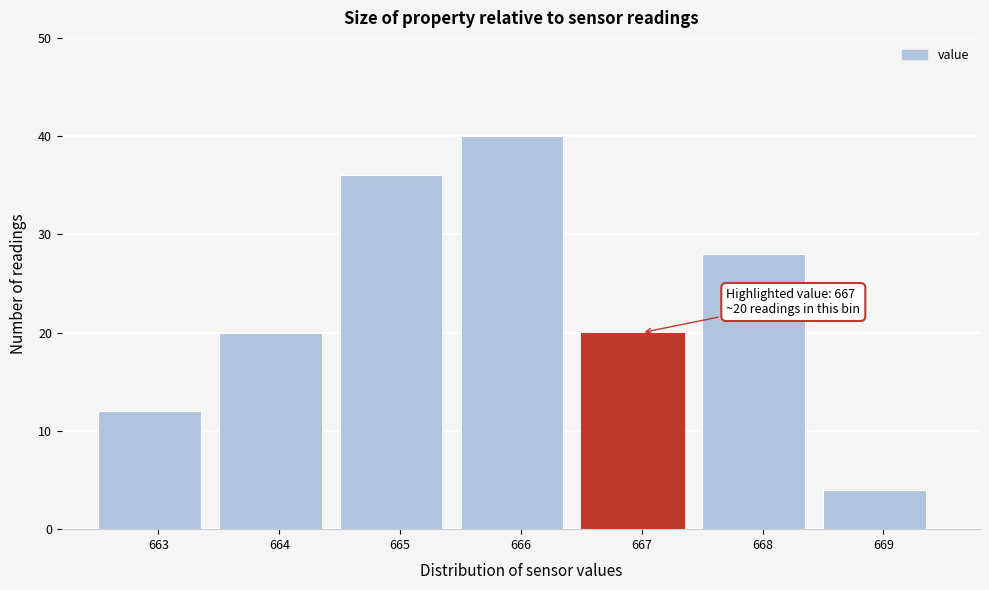

Reading left to right, what are all the values shown in this chart?

663=12	664=20	665=36	666=40	667=20	668=28	669=4